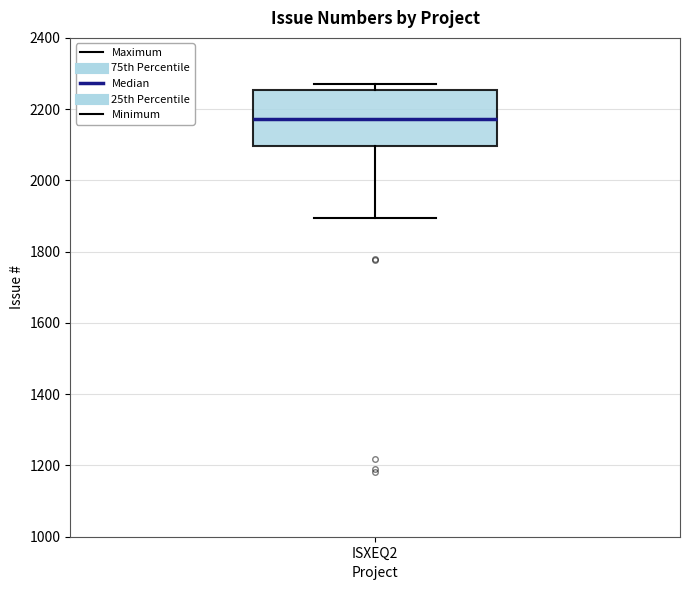

Where does the median line of the box for ISXEQ2 sit on the y-axis? The values are not printed on the chart, so give them approximately, as read against the axis.

2180